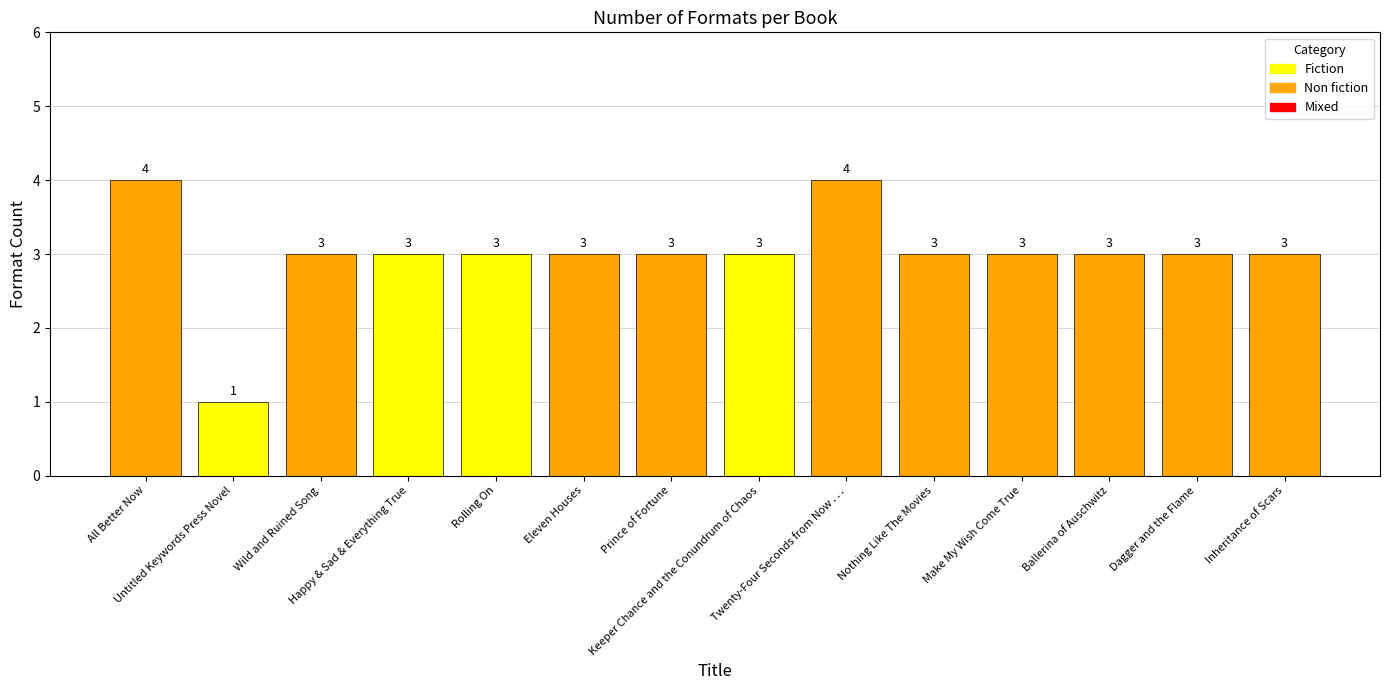

Reading left to right, what are all the values shown in this chart?

All Better Now=4	Untitled Keywords Press Novel=1	Wild and Ruined Song=3	Happy & Sad & Everything True=3	Rolling On=3	Eleven Houses=3	Prince of Fortune=3	Keeper Chance and the Conundrum of Chaos=3	Twenty-Four Seconds from Now . . .=4	Nothing Like The Movies=3	Make My Wish Come True=3	Ballerina of Auschwitz=3	Dagger and the Flame=3	Inheritance of Scars=3